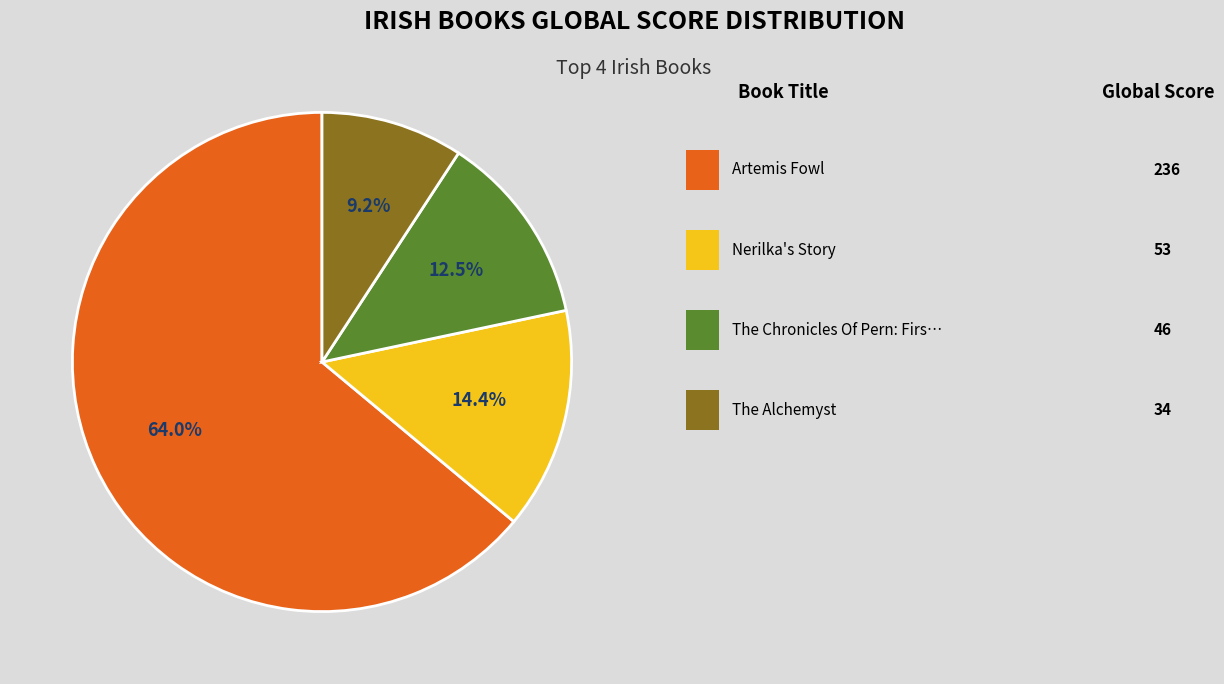

Is there any slice that represents more than half of the pie?

Yes